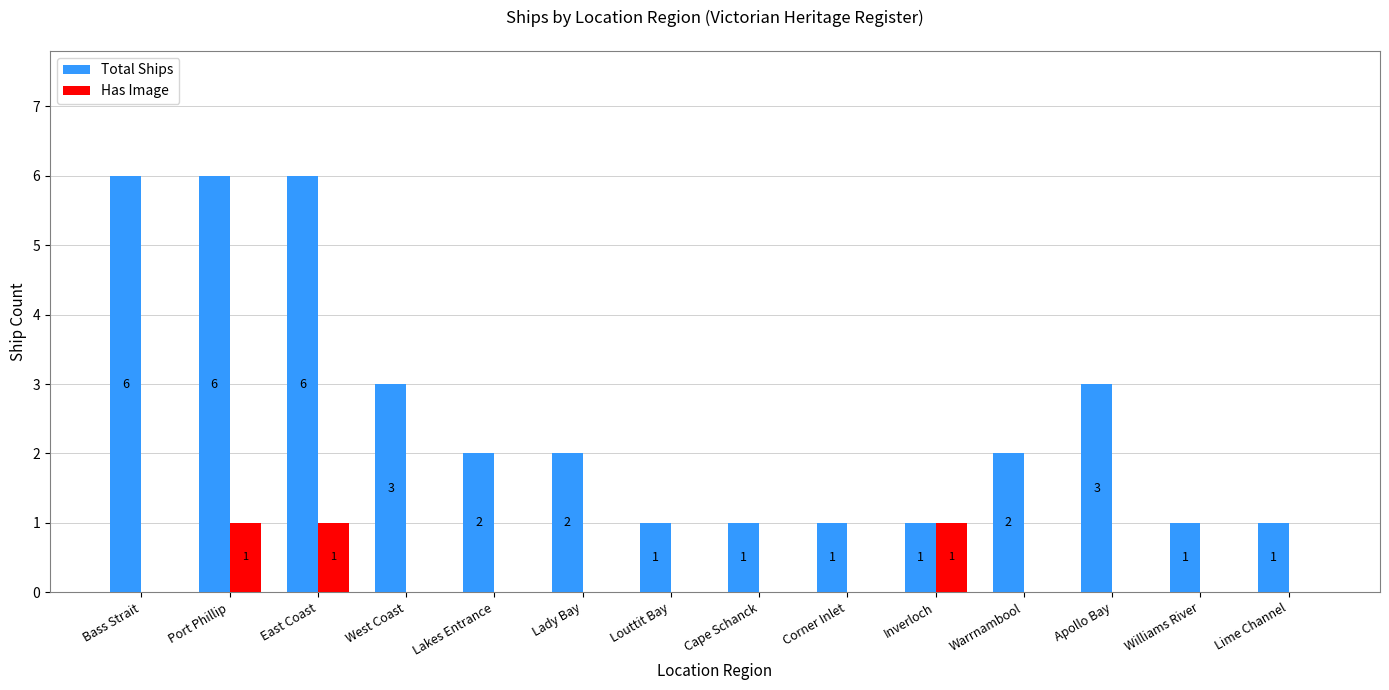

Which series has the largest total across all categories?

Total Ships